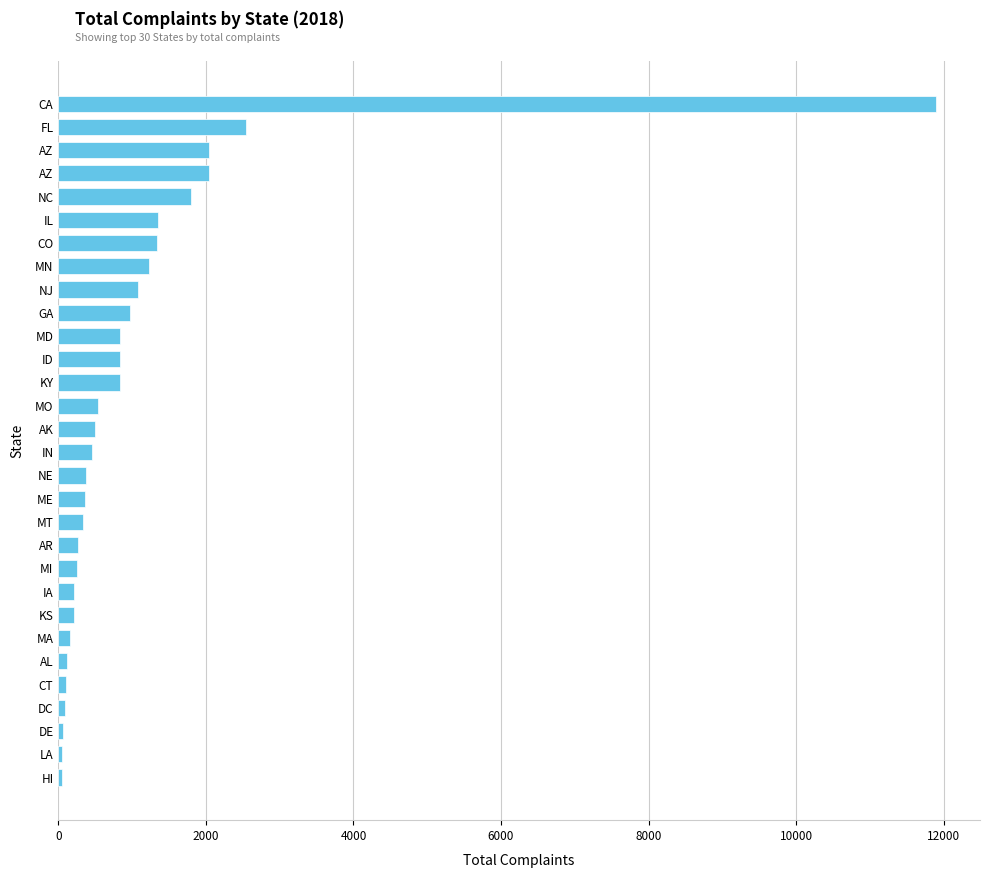

How many categories are shown in the chart?

30